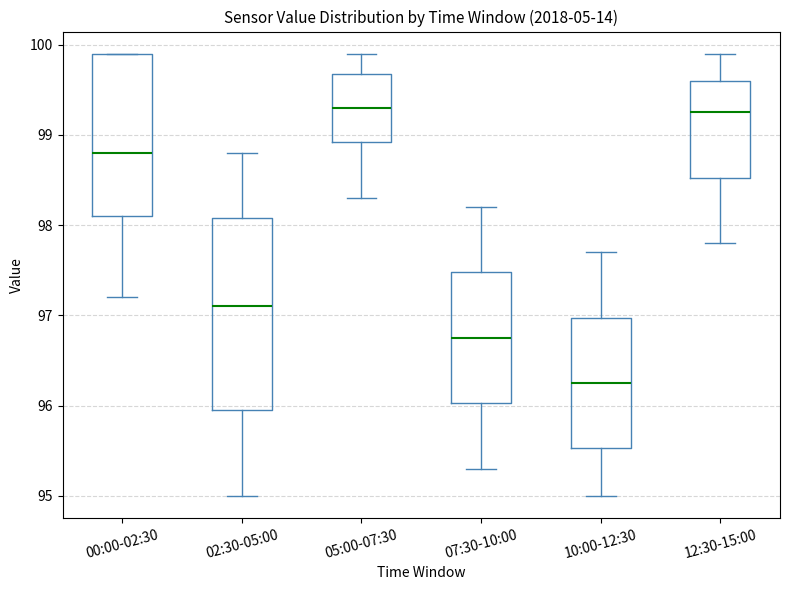

Reading left to right, transcribe this box plot: for each box, give where its median line is, the range the box spans, and where its two whiskers end, as read against the y-axis. The values are not printed on the chart, so give them approximately, as read against the axis.

00:00-02:30: median 98.8, box 98.1 to 99.9, whiskers 97.2 to 99.9
02:30-05:00: median 97.1, box 96.0 to 98.1, whiskers 95.0 to 98.8
05:00-07:30: median 99.3, box 98.9 to 99.7, whiskers 98.3 to 99.9
07:30-10:00: median 96.8, box 96.0 to 97.5, whiskers 95.3 to 98.2
10:00-12:30: median 96.3, box 95.5 to 97.0, whiskers 95.0 to 97.7
12:30-15:00: median 99.3, box 98.5 to 99.6, whiskers 97.8 to 99.9